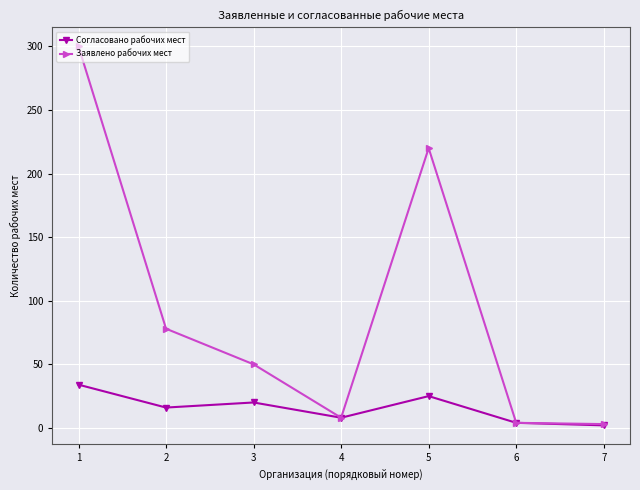

Where is the first local minimum for Заявлено рабочих мест?

4